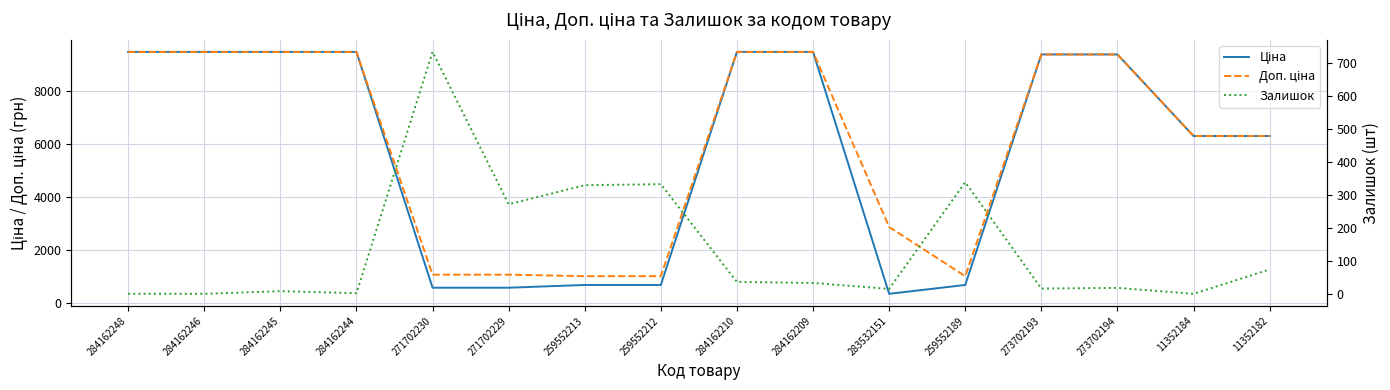

Is it true that Ціна equals 2596.3 at 273702194?

False